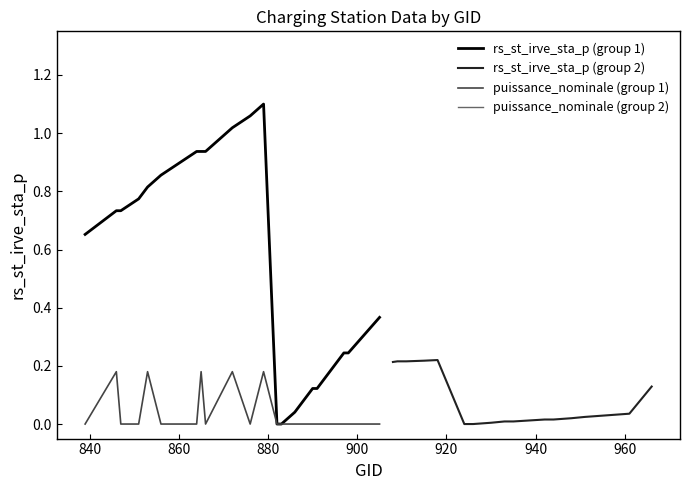

At how many categories does at least one series exceed 0?

20